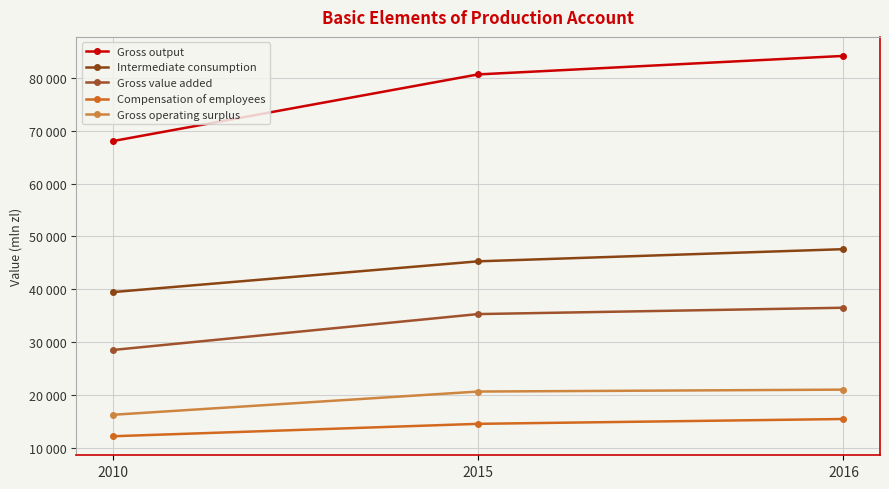

Does the chart have visible grid lines?

Yes